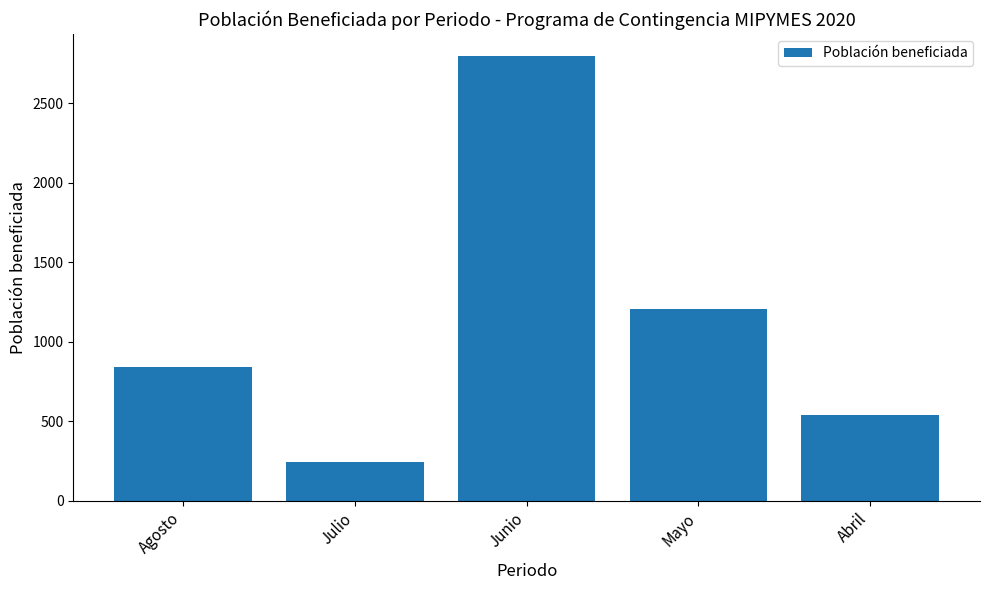

What position from the right is Agosto?

5